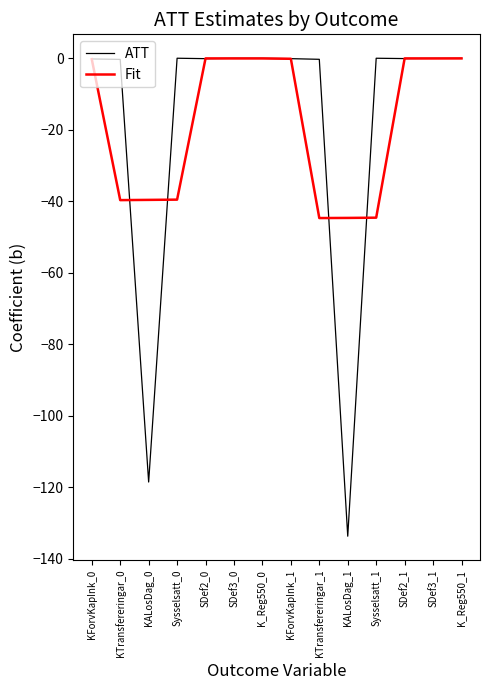

True or false: Fit and ATT intersect in this chart.

True